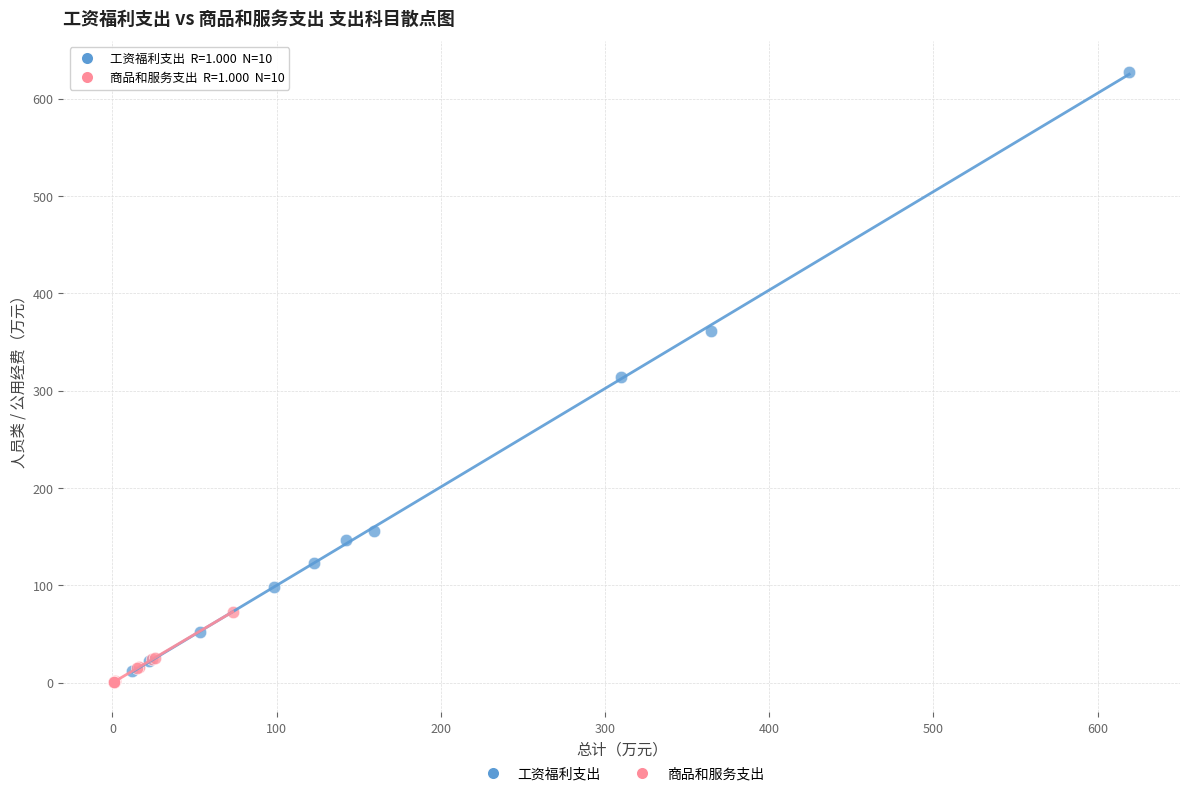

Which series contains the highest Y value?

工资福利支出